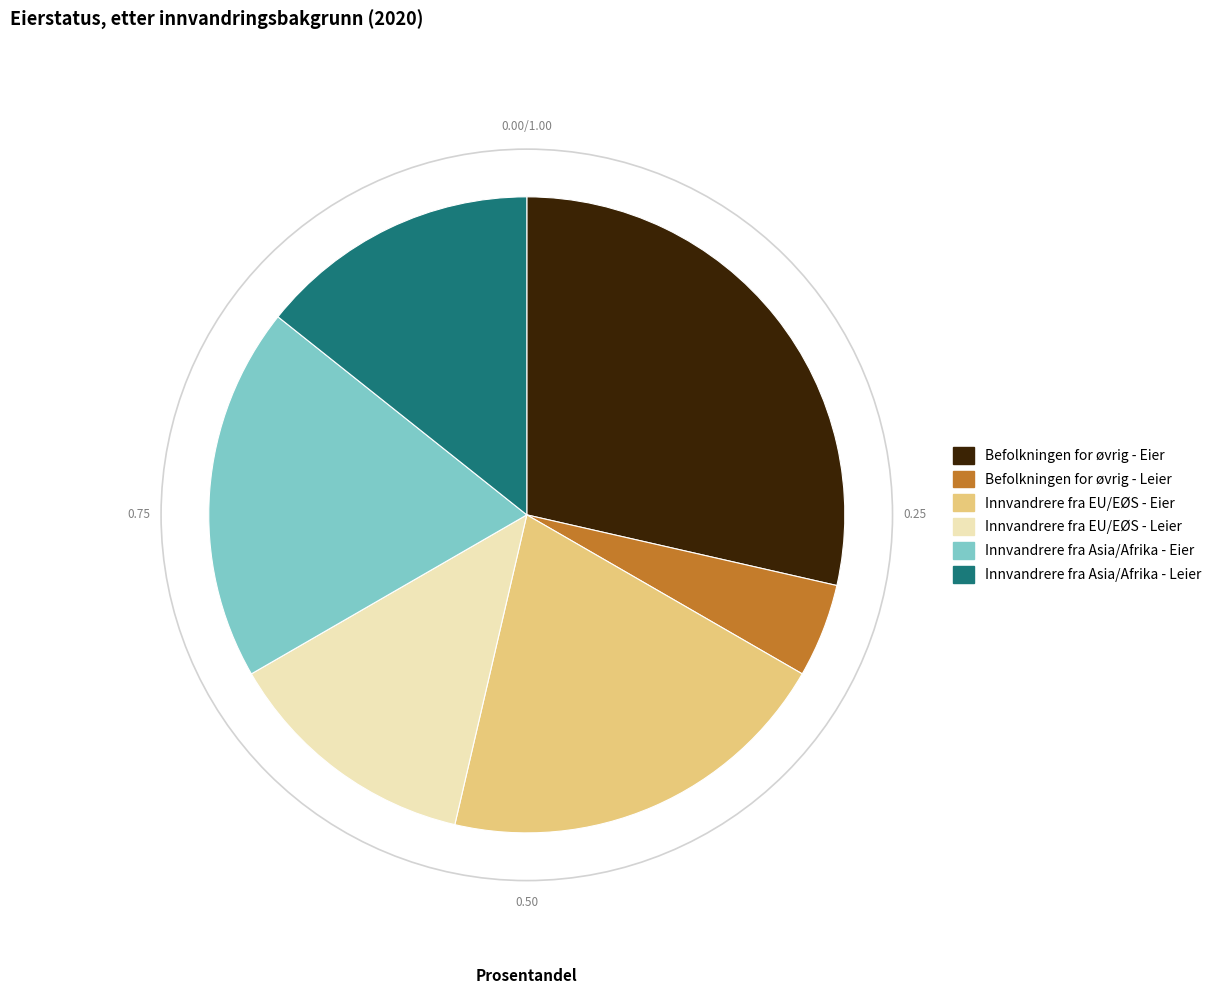

What is the smallest slice in the pie chart?

Befolkningen for øvrig - Leier